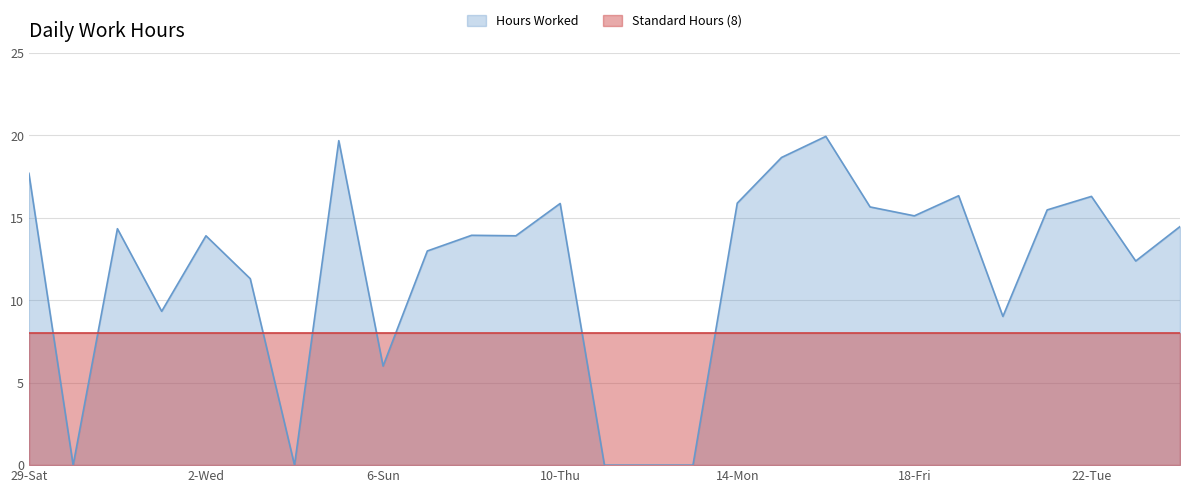

List the labels in order of value, largest first.

16-Wed, 5-Sat, 15-Tue, 29-Sat, 19-Sat, 22-Tue, 14-Mon, 10-Thu, 17-Thu, 21-Mon, 18-Fri, 24-Thu, 31-Mon, 8-Tue, 2-Wed, 9-Wed, 7-Mon, 23-Wed, 3-Thu, 1-Tue, 20-Sun, 6-Sun, 30-Sun, 4-Fri, 11-Fri, 12-Sat, 13-Sun